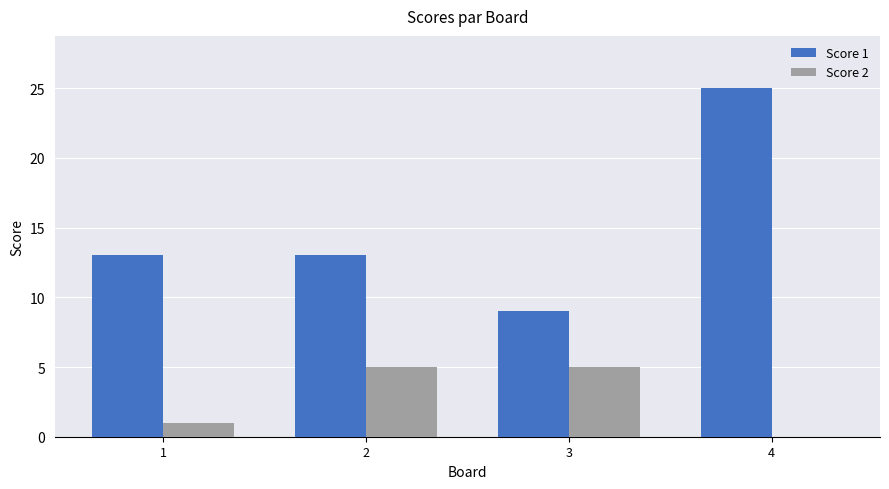

How many Score 1 values are between 13 and 25?

3